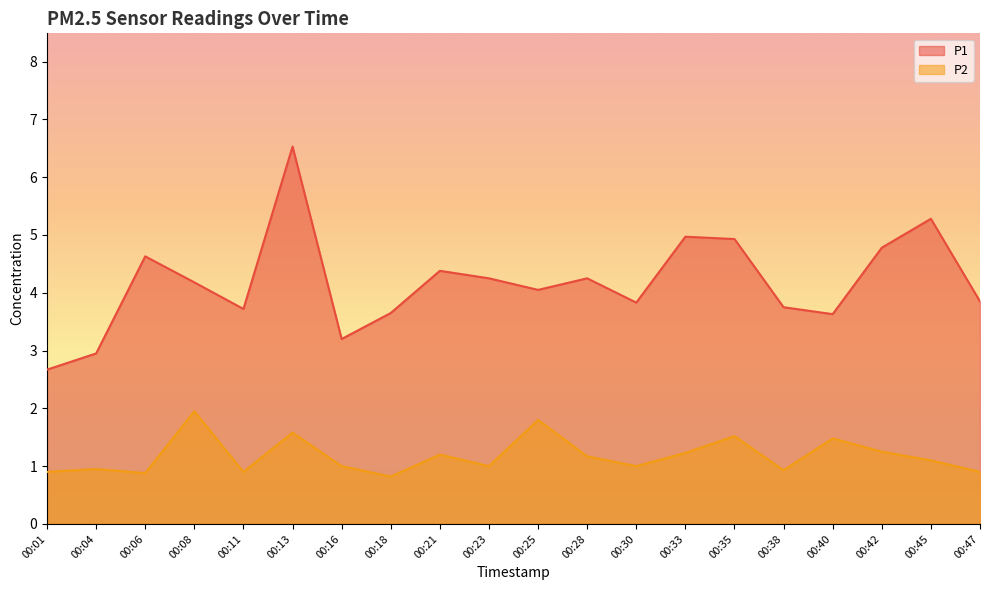

Does the chart have visible grid lines?

No